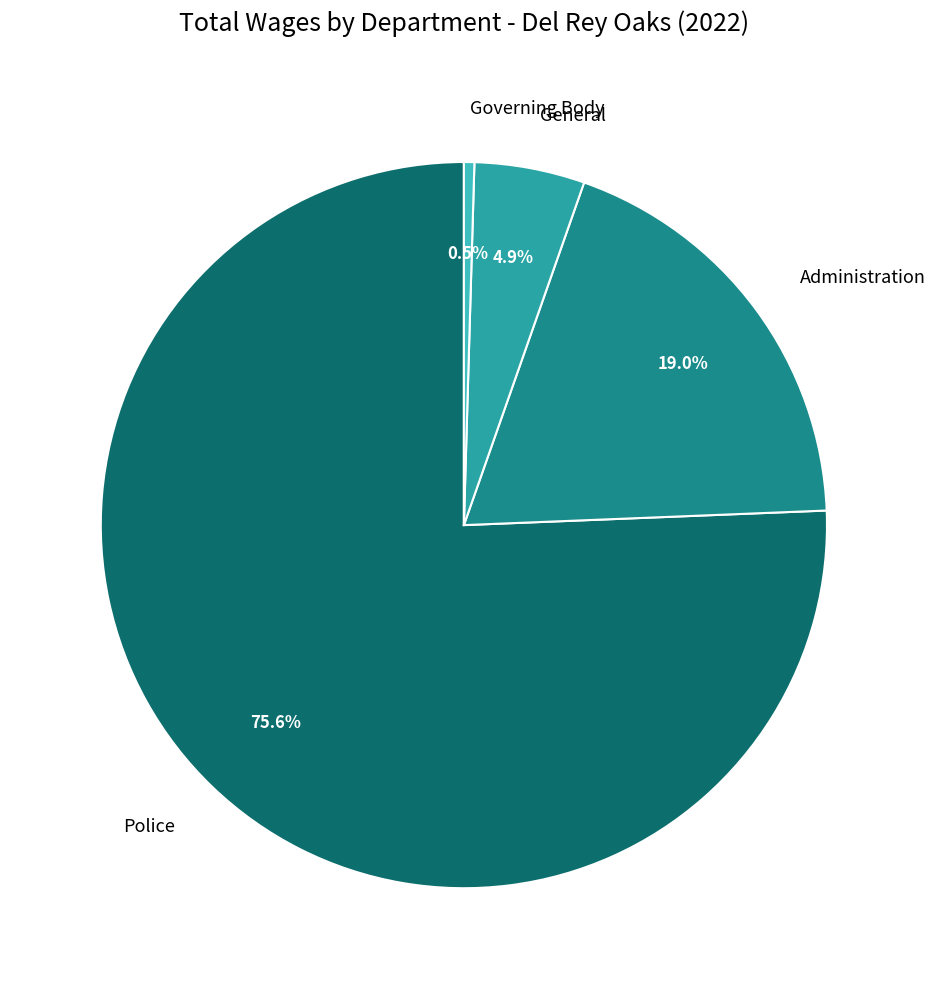

True or false: Police accounts for 15% of the total.

False